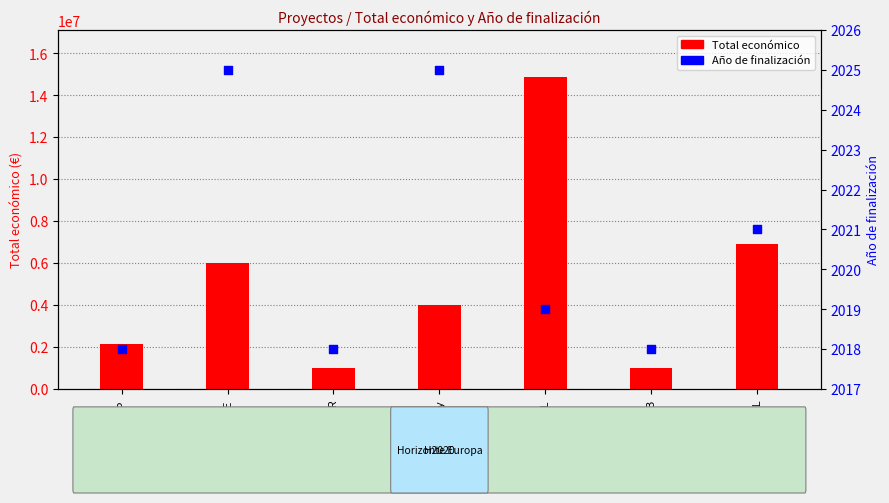

At which category is the sum across all series the highest?

ECOPOTENTIAL